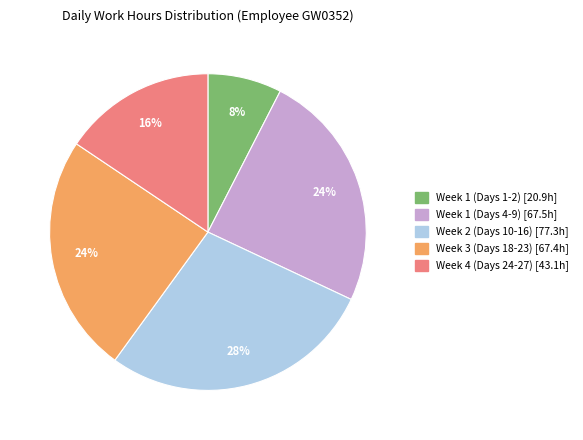

How many slices are in this pie chart?

5